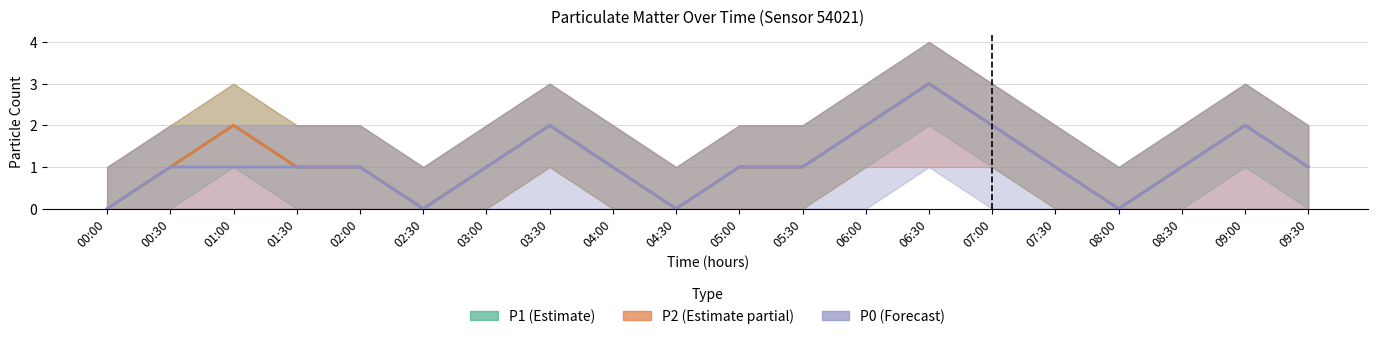

What are all the series names shown in the legend?

P1, P2, P0